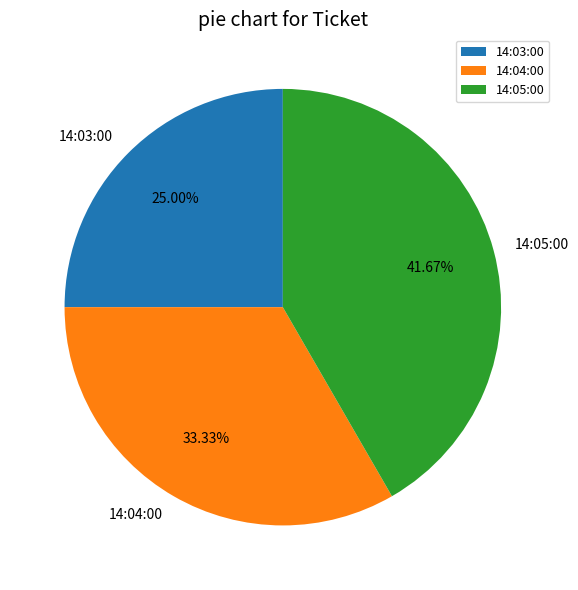

Does 14:03:00 represent more than half of the total?

No